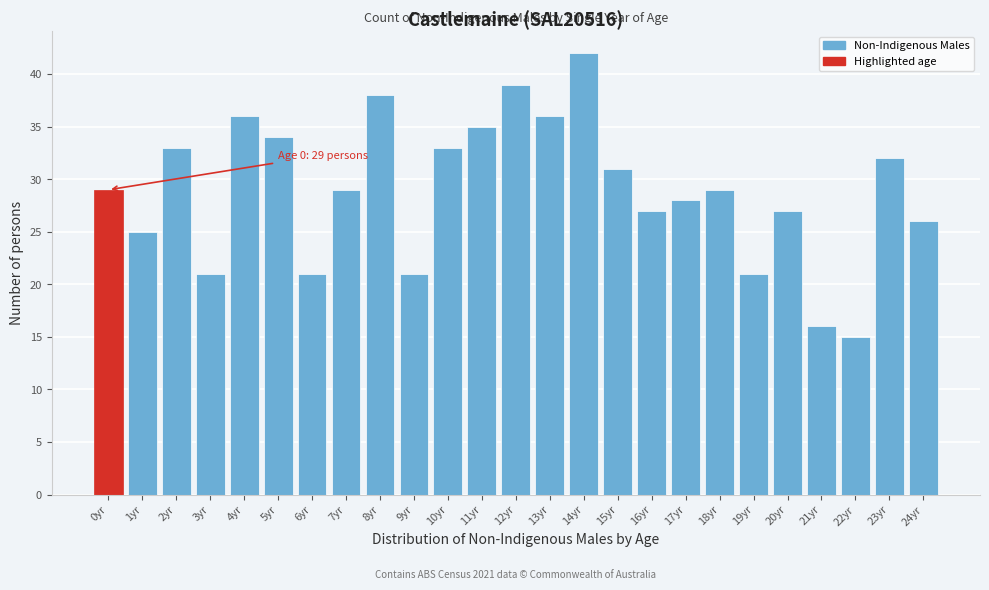

Reading left to right, extract all data points from this chart.

0yr=29	1yr=25	2yr=33	3yr=21	4yr=36	5yr=34	6yr=21	7yr=29	8yr=38	9yr=21	10yr=33	11yr=35	12yr=39	13yr=36	14yr=42	15yr=31	16yr=27	17yr=28	18yr=29	19yr=21	20yr=27	21yr=16	22yr=15	23yr=32	24yr=26